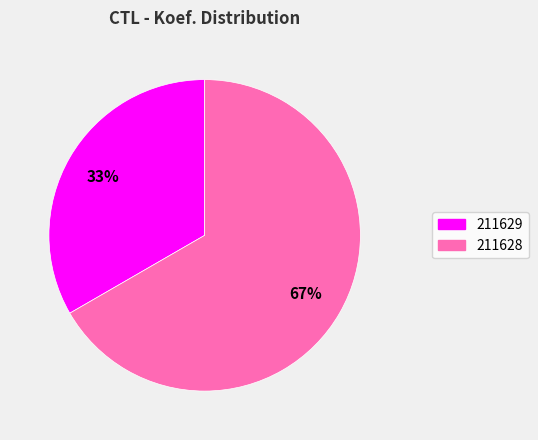

Combined, do 211628 and 211629 account for over 50%?

Yes